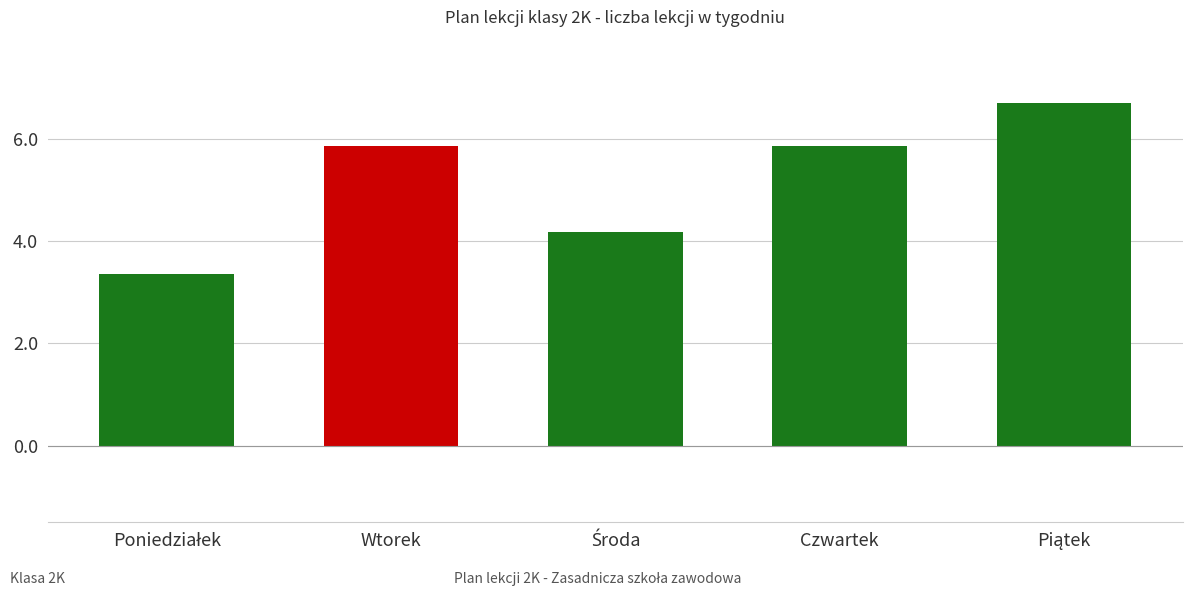

Does the chart contain stacked bars?

No